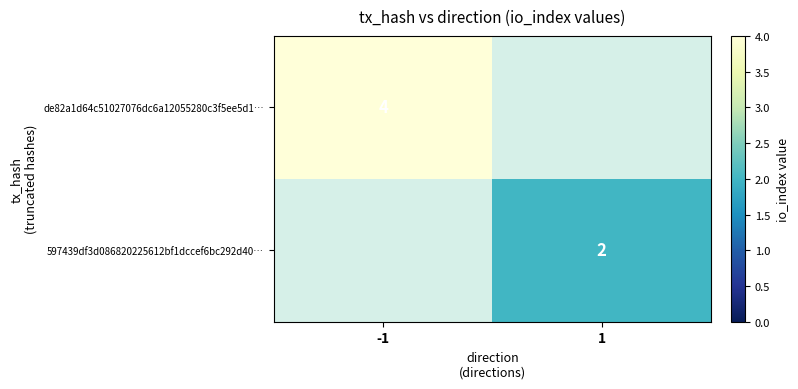

Count the number of categories in the chart.

2